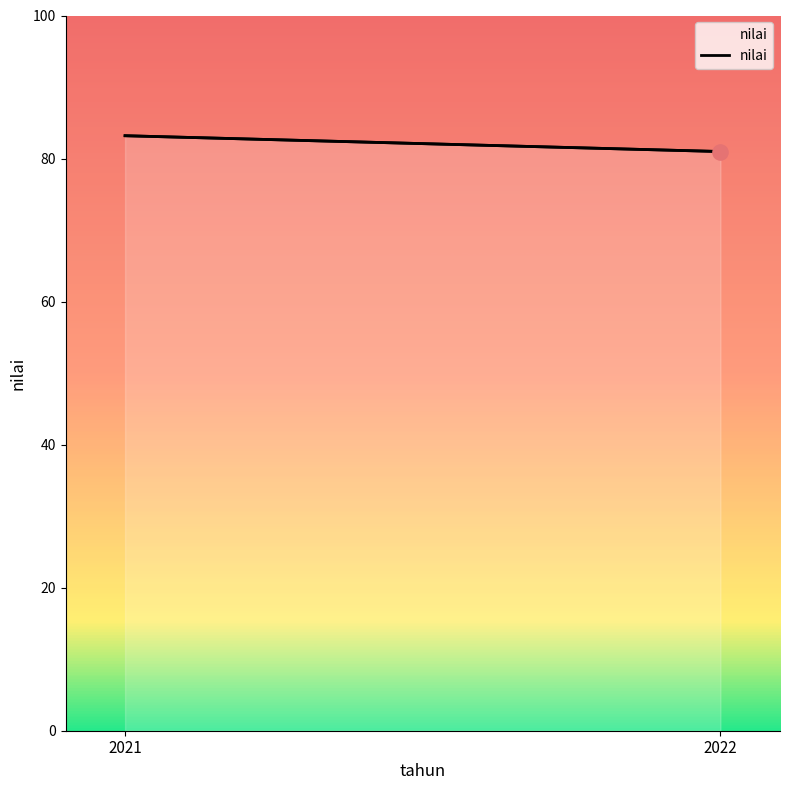

Approximately how many times larger is the value at 2022 compared to 2021?

1.0